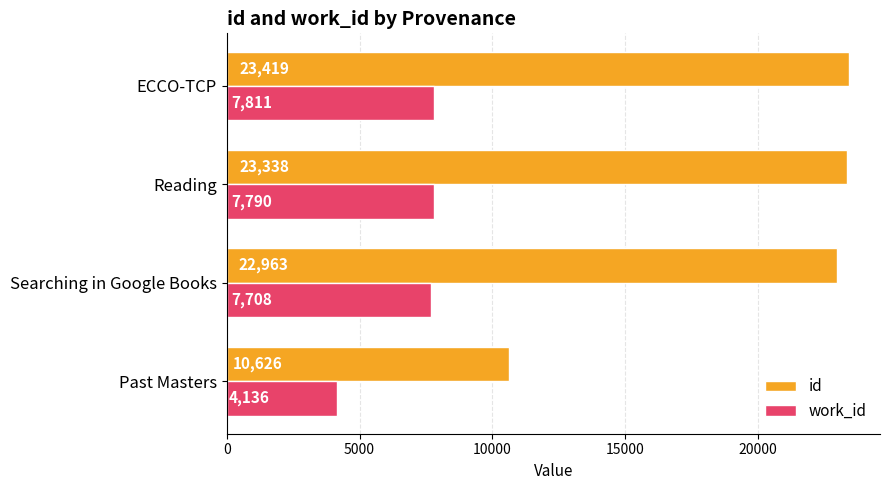

Rank the series by their maximum value, from highest to lowest.

id, work_id